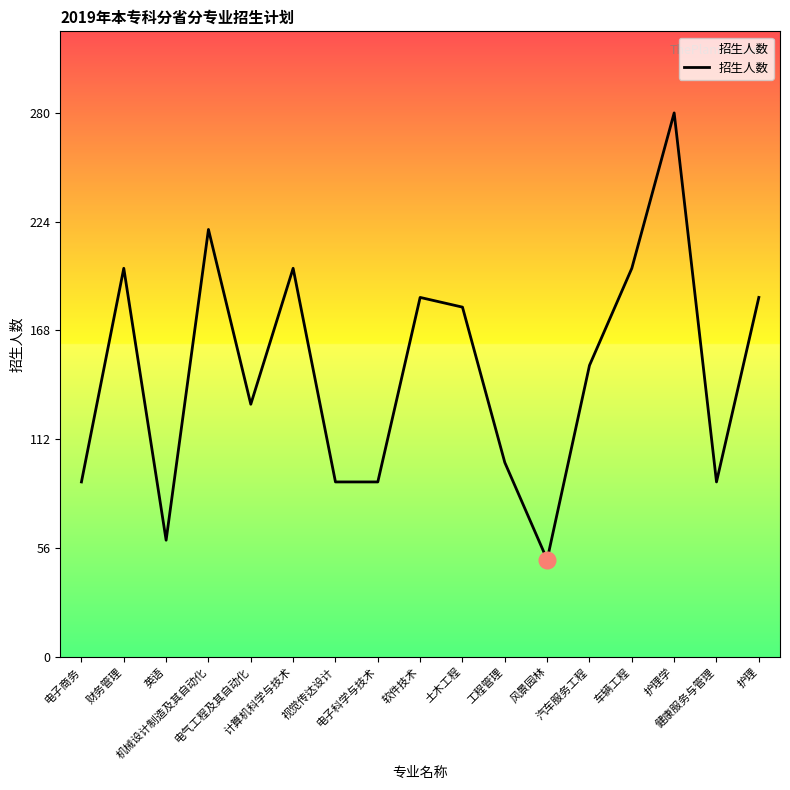

Approximately how many times larger is the value at 电气工程及其自动化 compared to 财务管理?

0.7